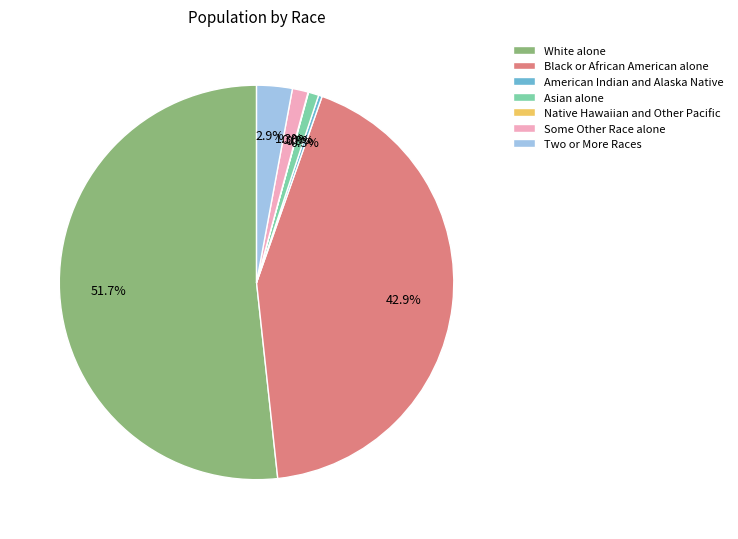

Is it true that Black or African American alone is 43% of the pie?

True